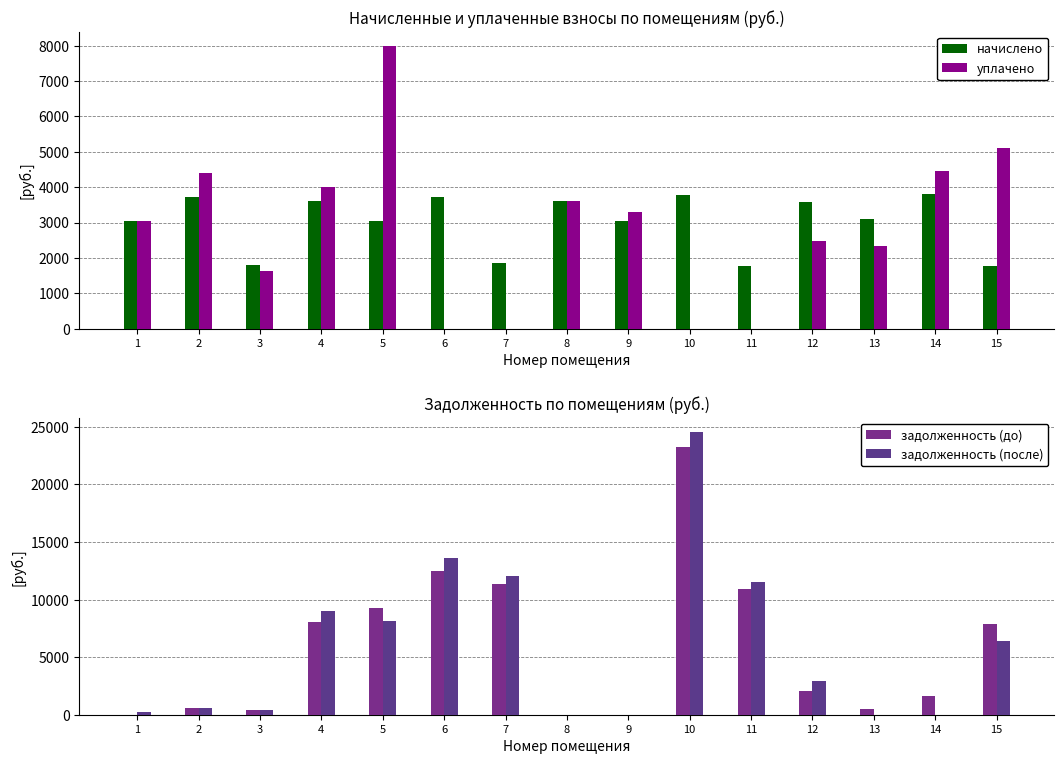

What is the sum of the уплачено values at 13 and 1?

5367.8